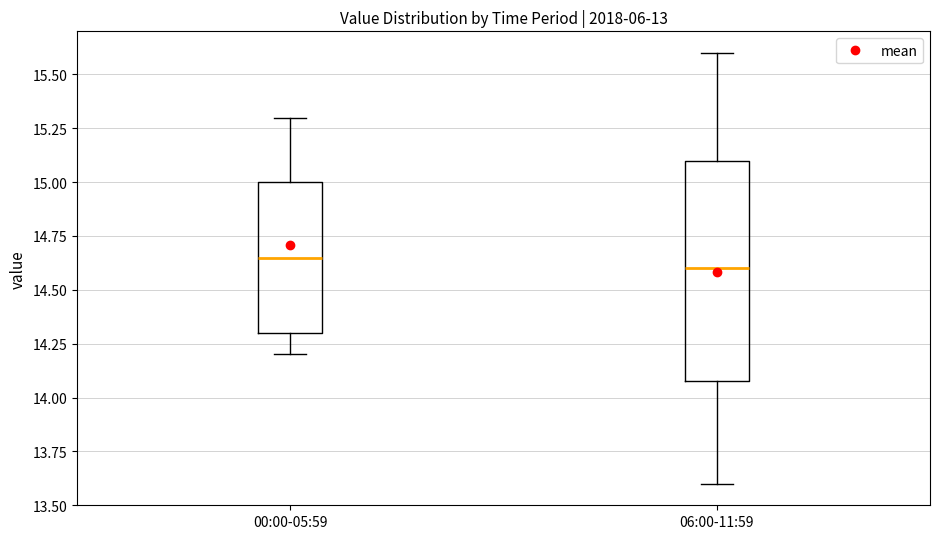

Reading left to right, transcribe this box plot: for each box, give where its median line is, the range the box spans, and where its two whiskers end, as read against the y-axis. The values are not printed on the chart, so give them approximately, as read against the axis.

00:00-05:59: median 14.65, box 14.30 to 15.00, whiskers 14.20 to 15.30
06:00-11:59: median 14.60, box 14.10 to 15.10, whiskers 13.60 to 15.60